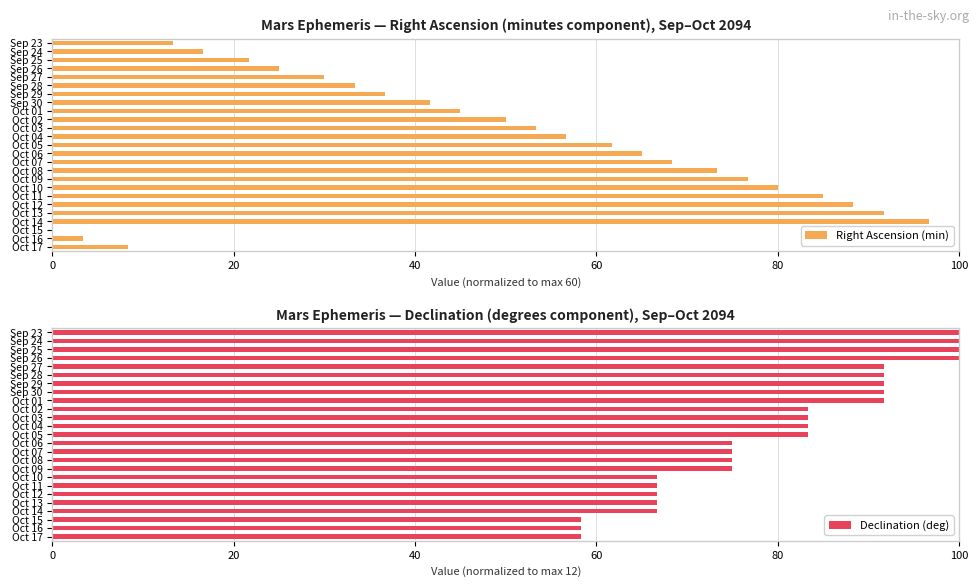

Reading left to right, list all the values displayed in this chart.

Right Ascension (min): 13.3	16.7	21.7	25.0	30.0	33.3	36.7	41.7	45.0	50.0	53.3	56.7	61.7	65.0	68.3	73.3	76.7	80.0	85.0	88.3	91.7	96.7	0.0	3.3	8.3
Declination (deg): 100.0	100.0	100.0	100.0	91.7	91.7	91.7	91.7	91.7	83.3	83.3	83.3	83.3	75.0	75.0	75.0	75.0	66.7	66.7	66.7	66.7	66.7	58.3	58.3	58.3